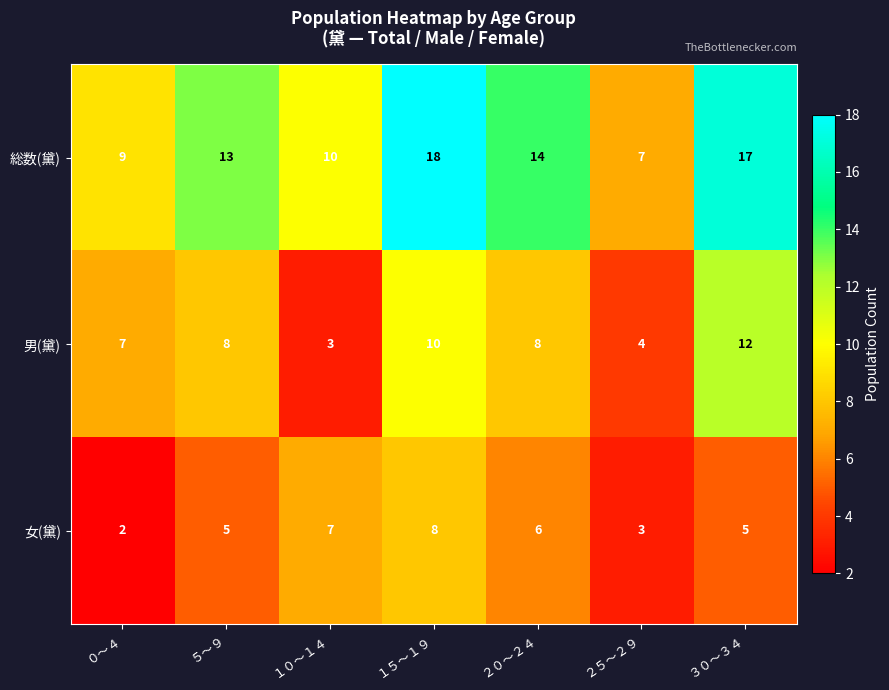

How many data points does each series have?

7